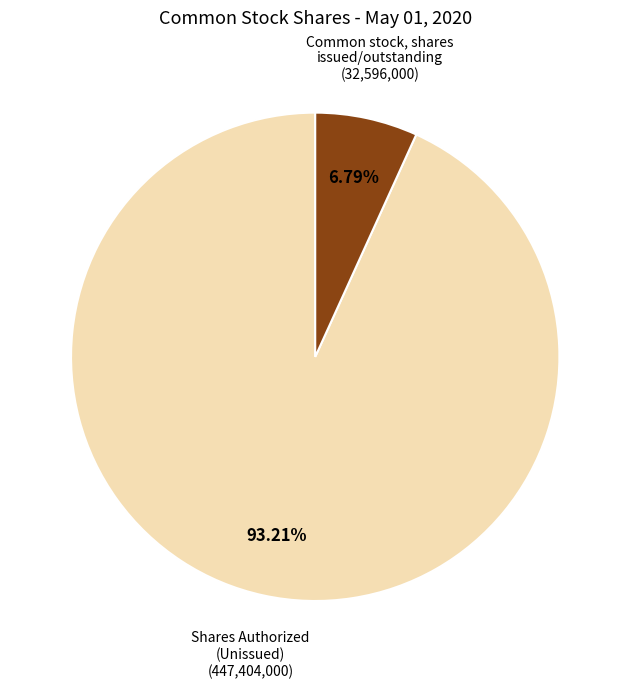

Does any single category account for the majority?

Yes